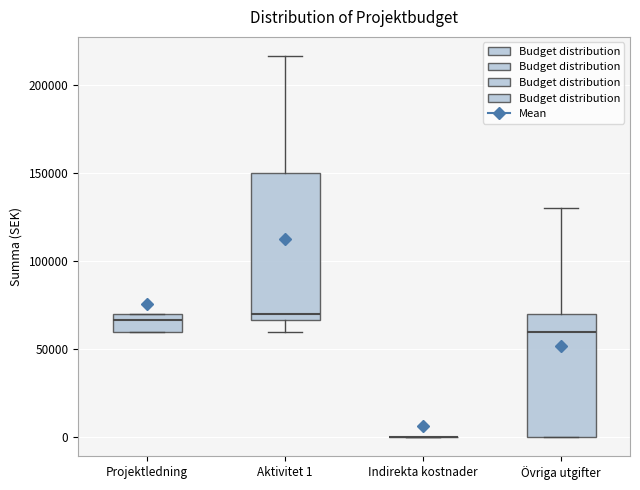

Which box is the tallest, from its lower edge to its upper edge?

Aktivitet 1